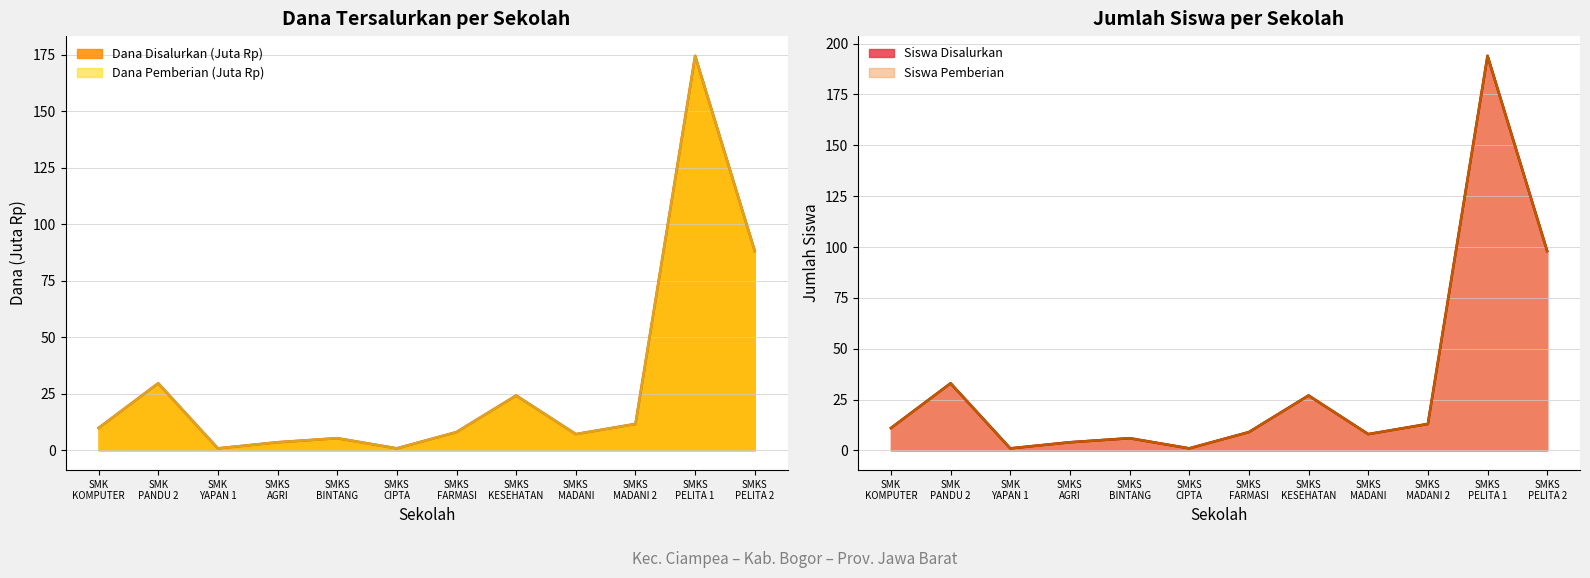

What is the label of the 4th point from the right?

SMKS MADANI